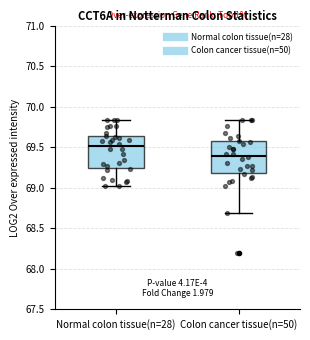

Reading left to right, transcribe this box plot: for each box, give where its median line is, the range the box spans, and where its two whiskers end, as read against the y-axis. The values are not printed on the chart, so give them approximately, as read against the axis.

Normal colon tissue(n=28): median 69.50, box 69.25 to 69.65, whiskers 69.00 to 69.85
Colon cancer tissue(n=50): median 69.40, box 69.20 to 69.60, whiskers 68.70 to 69.85